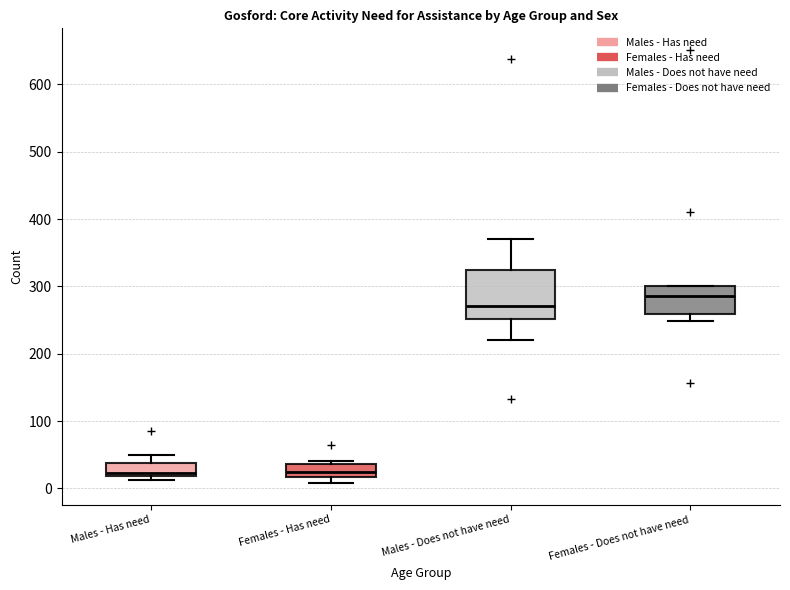

Reading left to right, read every box against the y-axis: the position of its median line, the range the box covers, and the ends of its whiskers. The values are not printed on the chart, so give them approximately, as read against the axis.

Males - Has need: median 20 (just above the box's lower edge), box 20 to 40, whiskers 10 to 50
Females - Has need: median 20 (inside the box), box 20 to 40, whiskers 10 to 40 (just above the box's upper edge)
Males - Does not have need: median 270, box 250 to 320, whiskers 220 to 370
Females - Does not have need: median 290, box 260 to 300, whiskers 250 to 300